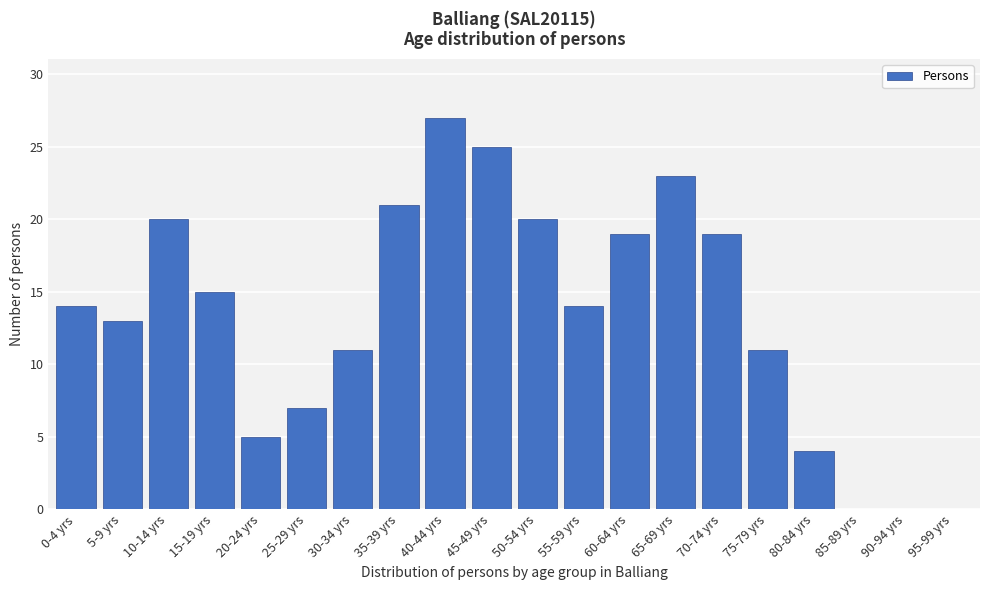

Reading left to right, transcribe all the data shown in this chart.

0-4 yrs=14	5-9 yrs=13	10-14 yrs=20	15-19 yrs=15	20-24 yrs=5	25-29 yrs=7	30-34 yrs=11	35-39 yrs=21	40-44 yrs=27	45-49 yrs=25	50-54 yrs=20	55-59 yrs=14	60-64 yrs=19	65-69 yrs=23	70-74 yrs=19	75-79 yrs=11	80-84 yrs=4	85-89 yrs=0	90-94 yrs=0	95-99 yrs=0